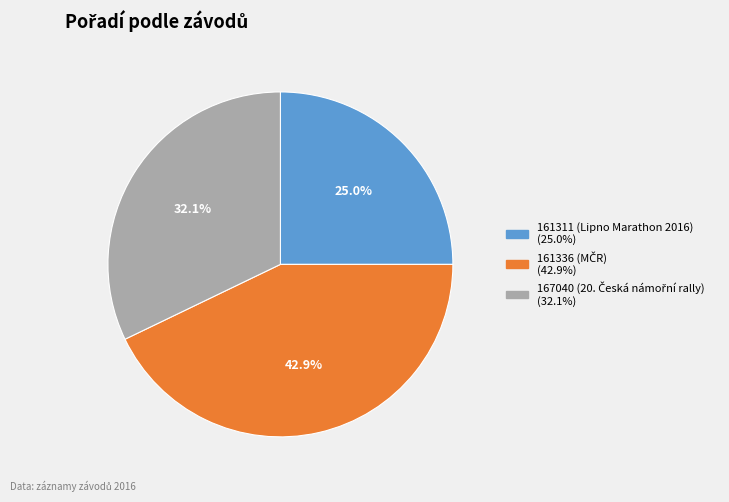

How many slices are in this pie chart?

3